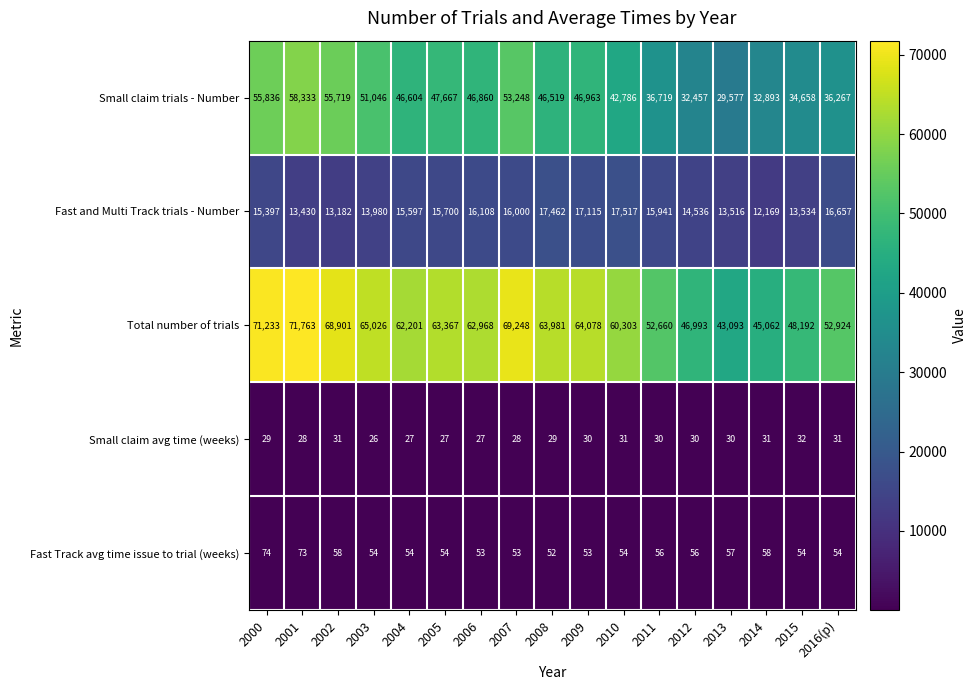

What is the sum of the Total number of trials values at 2008 and 2009?

128059